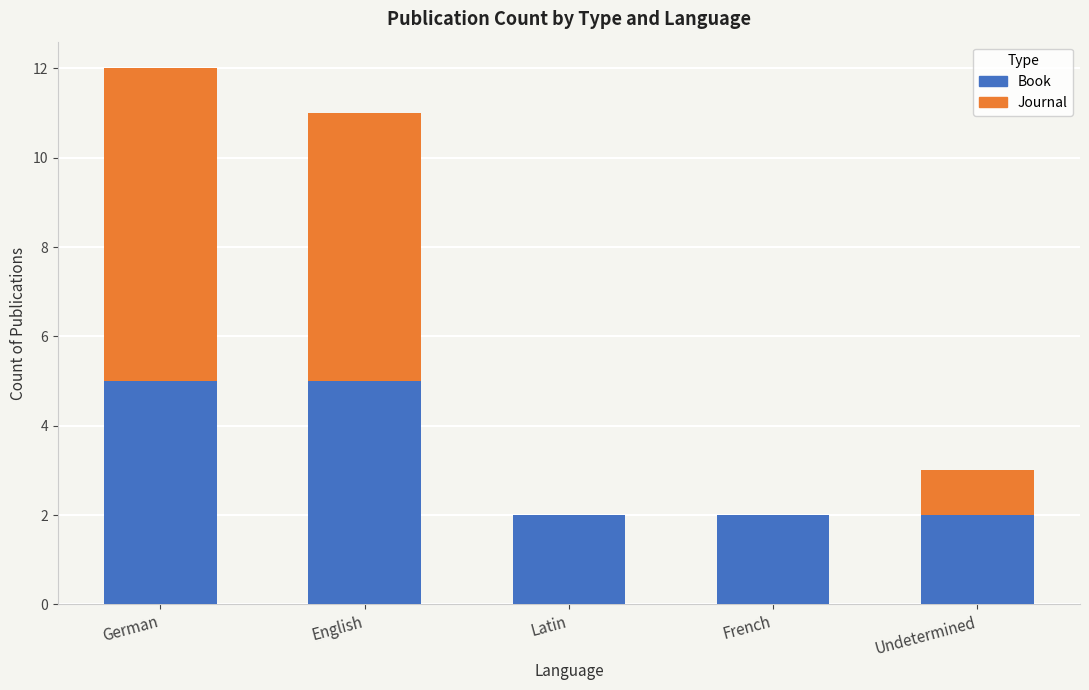

Are the bars horizontal?

No